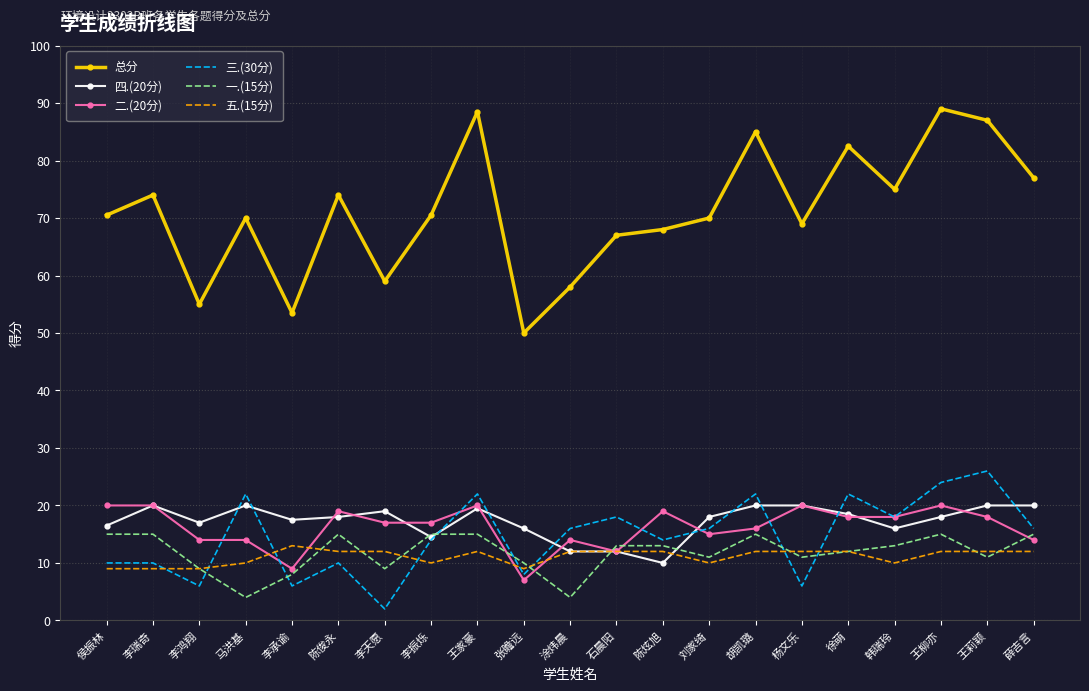

What is the highest value of the 三.(30分) series?

26.0